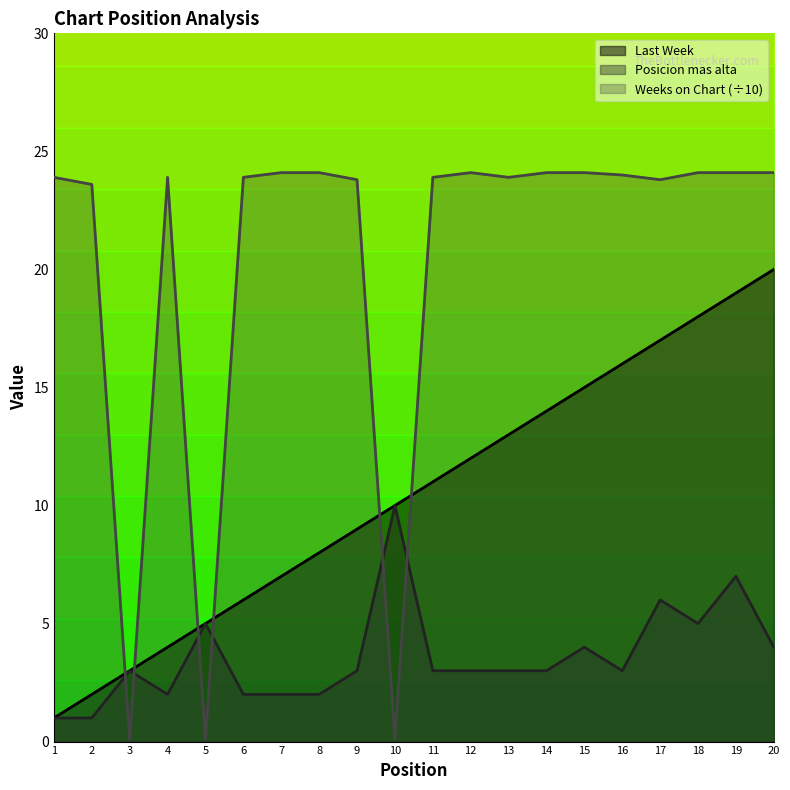

The Posicion mas alta series shows 4.0 at 20. True or false?

True